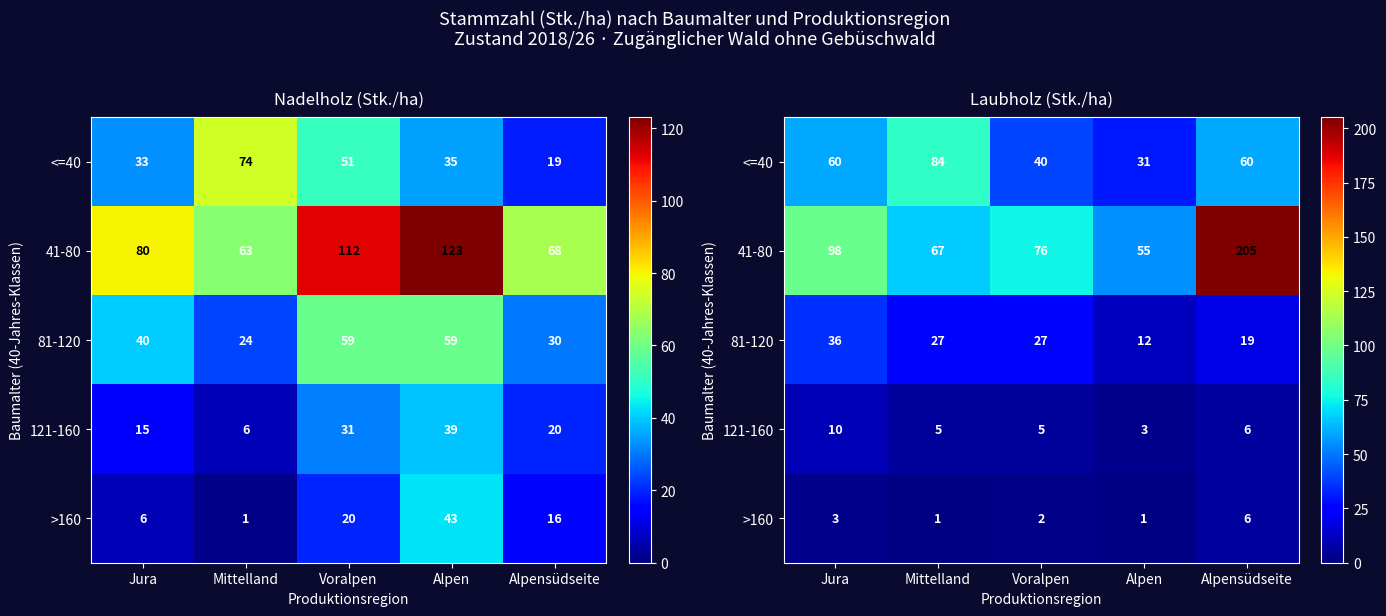

How many data points in 121-160 are less than 5?

1